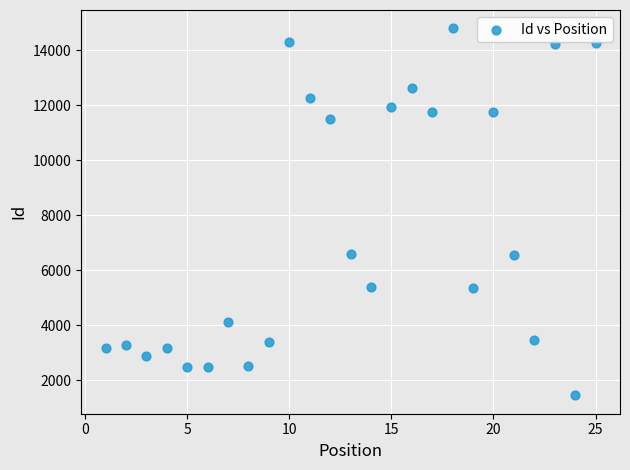

What is the range of X values (max minus min)?

24